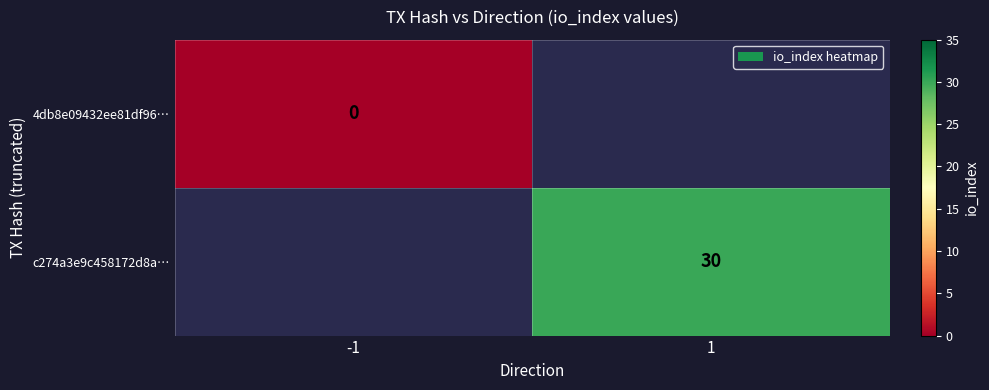

True or false: c274a3e9c458172d8a… has a value of 30 at 1.

True